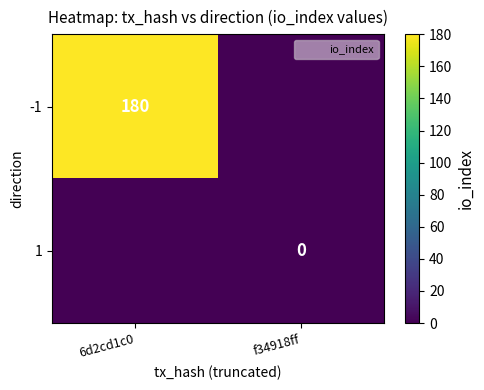

Rank the categories by -1 value from highest to lowest.

6d2cd1c0, f34918ff